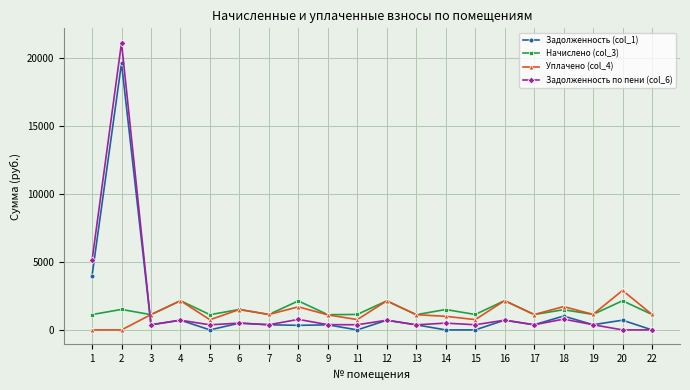

What is the average value of the Уплачено (col_4) series?

1271.2